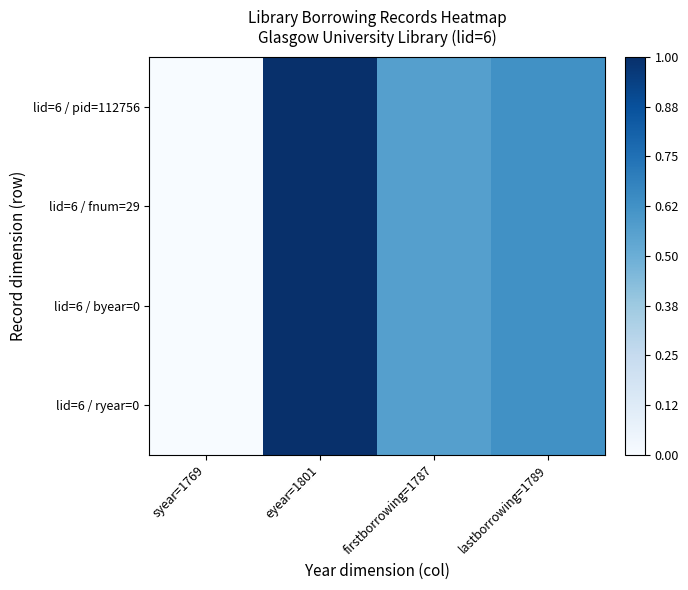

What is the greatest value displayed?

1.0